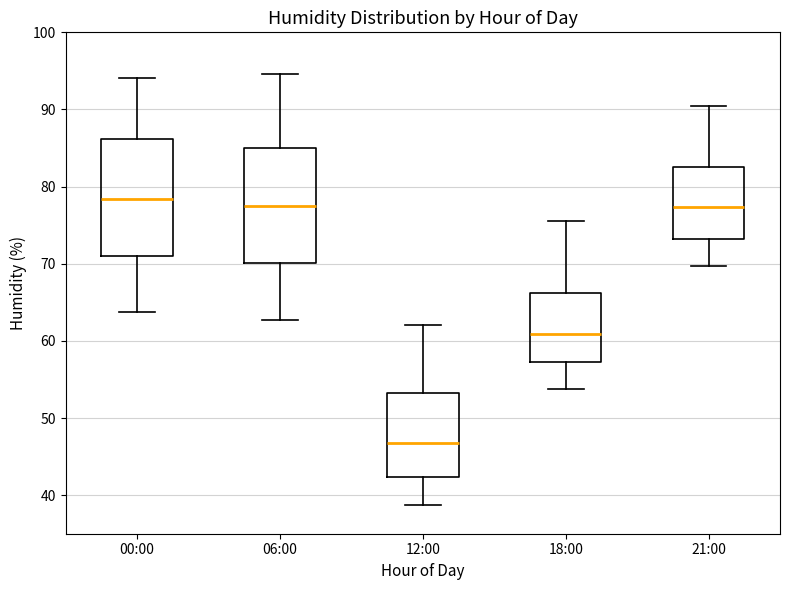

Reading left to right, read every box against the y-axis: the position of its median line, the range the box covers, and the ends of its whiskers. The values are not printed on the chart, so give them approximately, as read against the axis.

00:00: median 78, box 71 to 86, whiskers 64 to 94
06:00: median 78, box 70 to 85, whiskers 63 to 95
12:00: median 47, box 42 to 53, whiskers 39 to 62
18:00: median 61, box 57 to 66, whiskers 54 to 76
21:00: median 77, box 73 to 83, whiskers 70 to 90